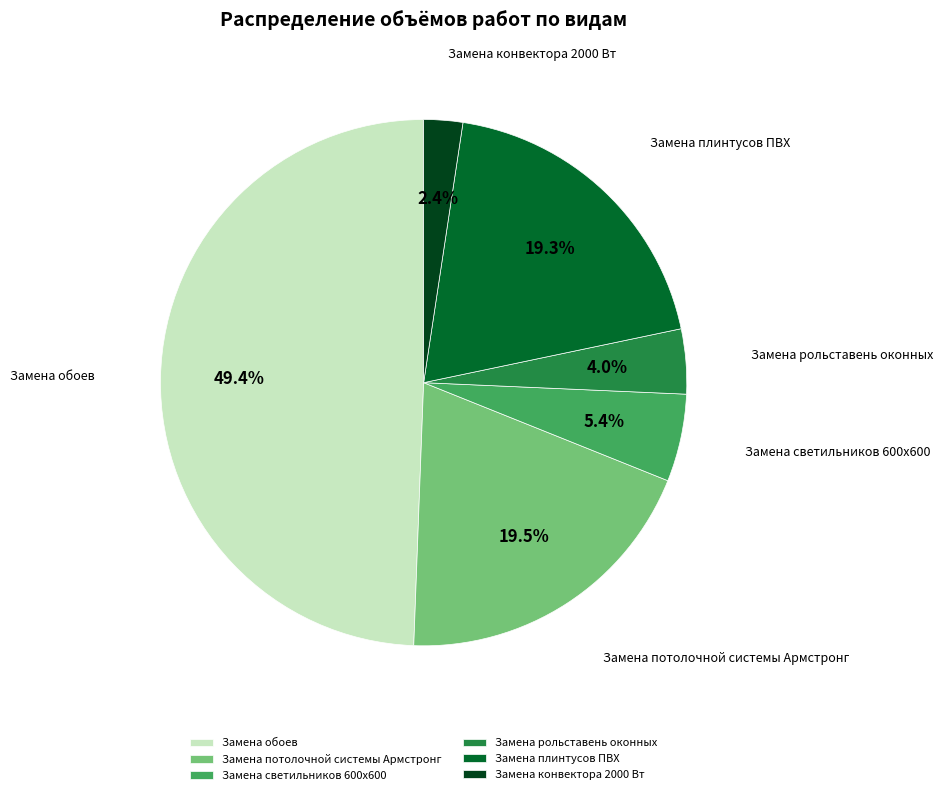

To the nearest percent, what is the difference between the Замена конвектора 2000 Вт and Замена потолочной системы Армстронг slice percentages?

17%